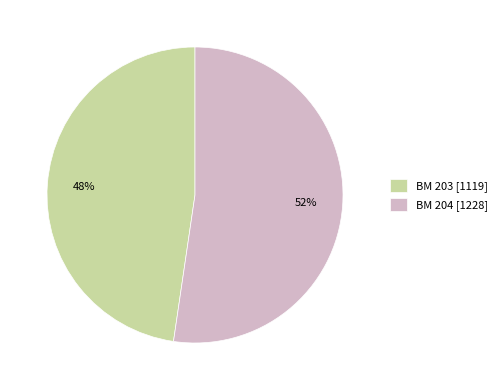

What percentage is the BM 203 slice, to the nearest percent?

48%